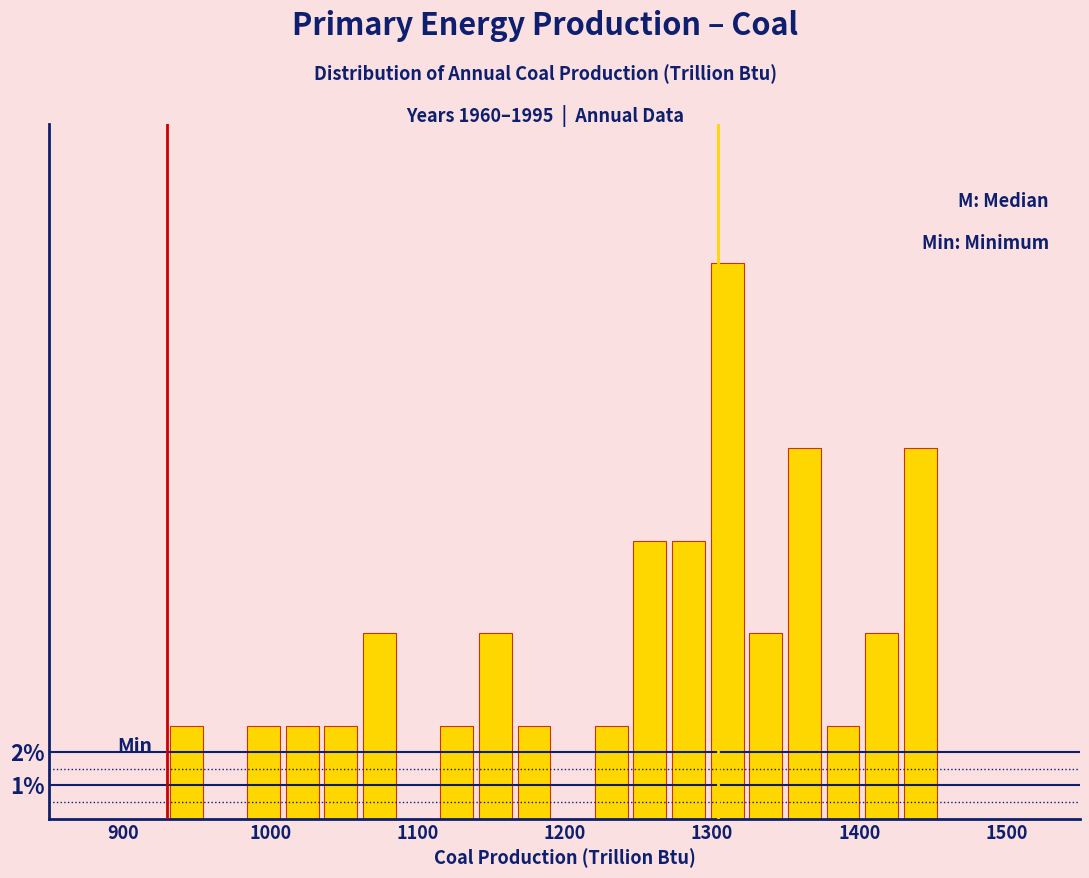

Read against the x-axis, roughly where is the centre of the tallest bar?

1310